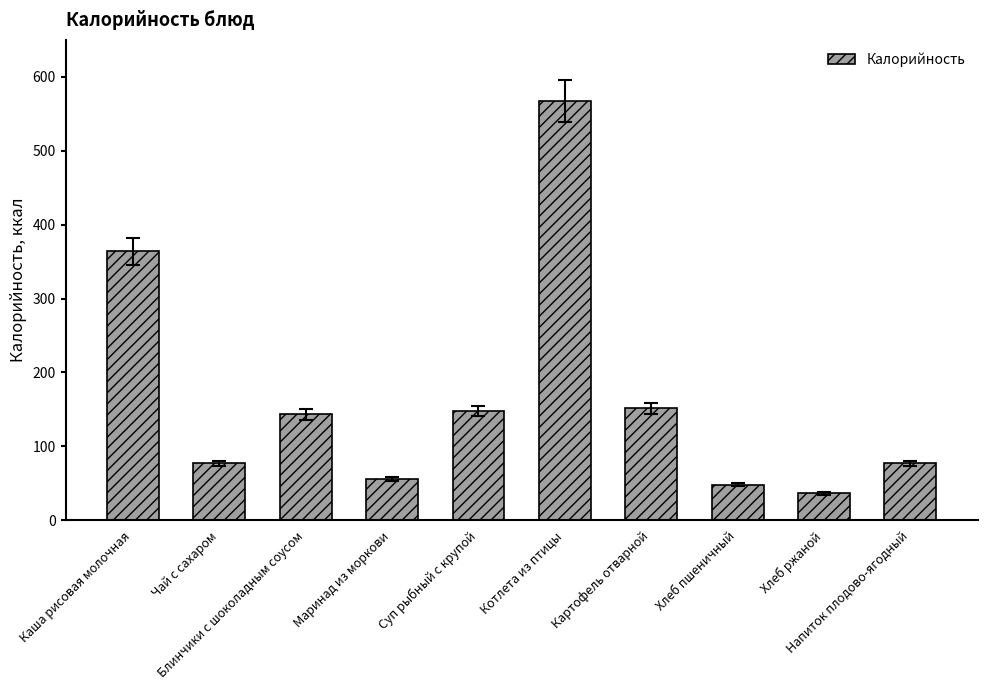

What is the value of the 5th bar from the left?

147.8